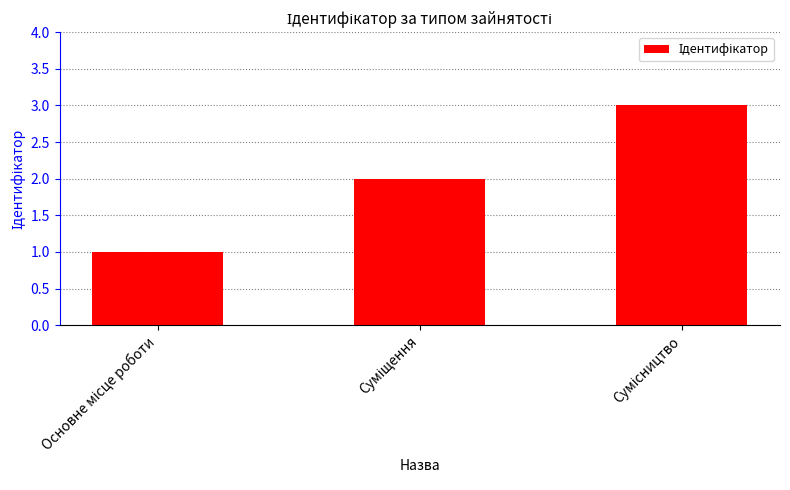

What is the sum of all values?

6